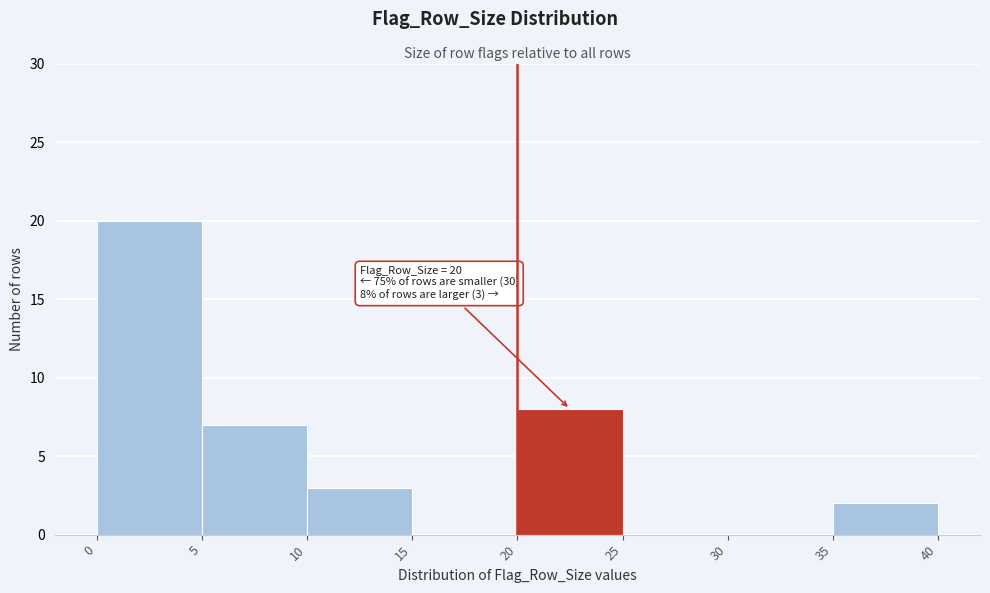

Over which range of the x-axis is the bar tallest?

0 to 5